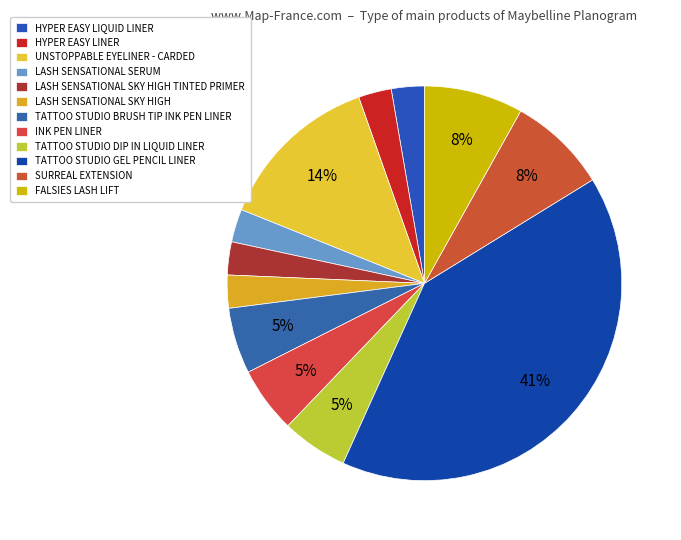

How many segments does this pie chart have?

12